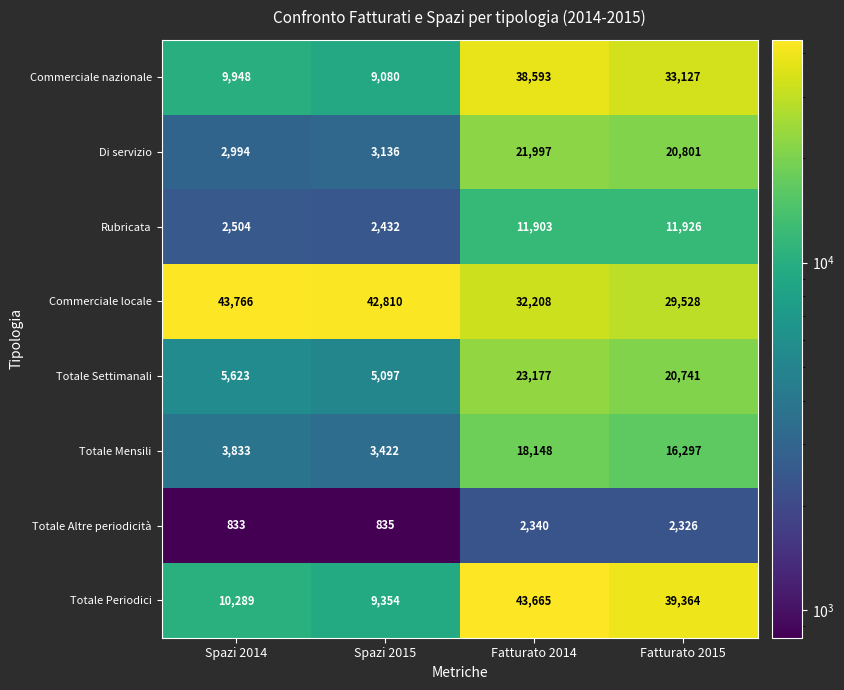

What is the sum of the Totale Periodici values at Spazi 2014 and Fatturato 2014?

53954